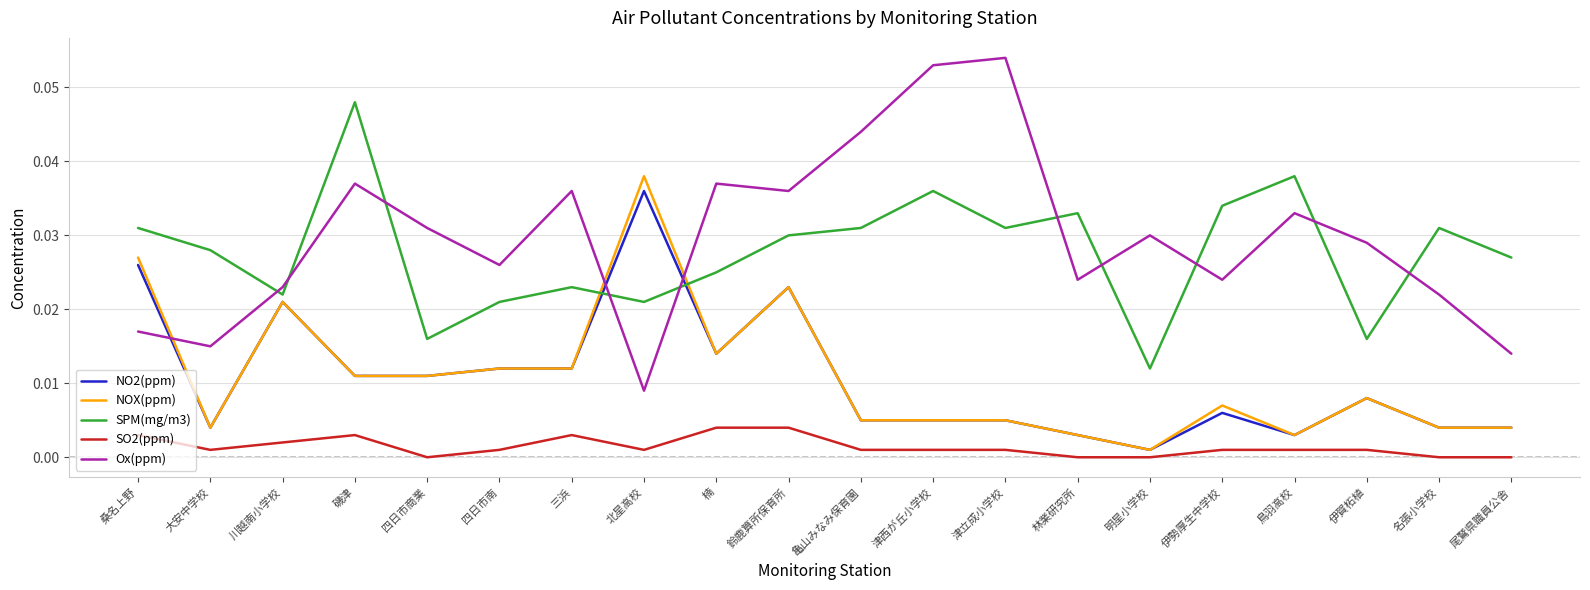

List the series in order of their peak value, highest first.

Ox(ppm), SPM(mg/m3), NOX(ppm), NO2(ppm), SO2(ppm)